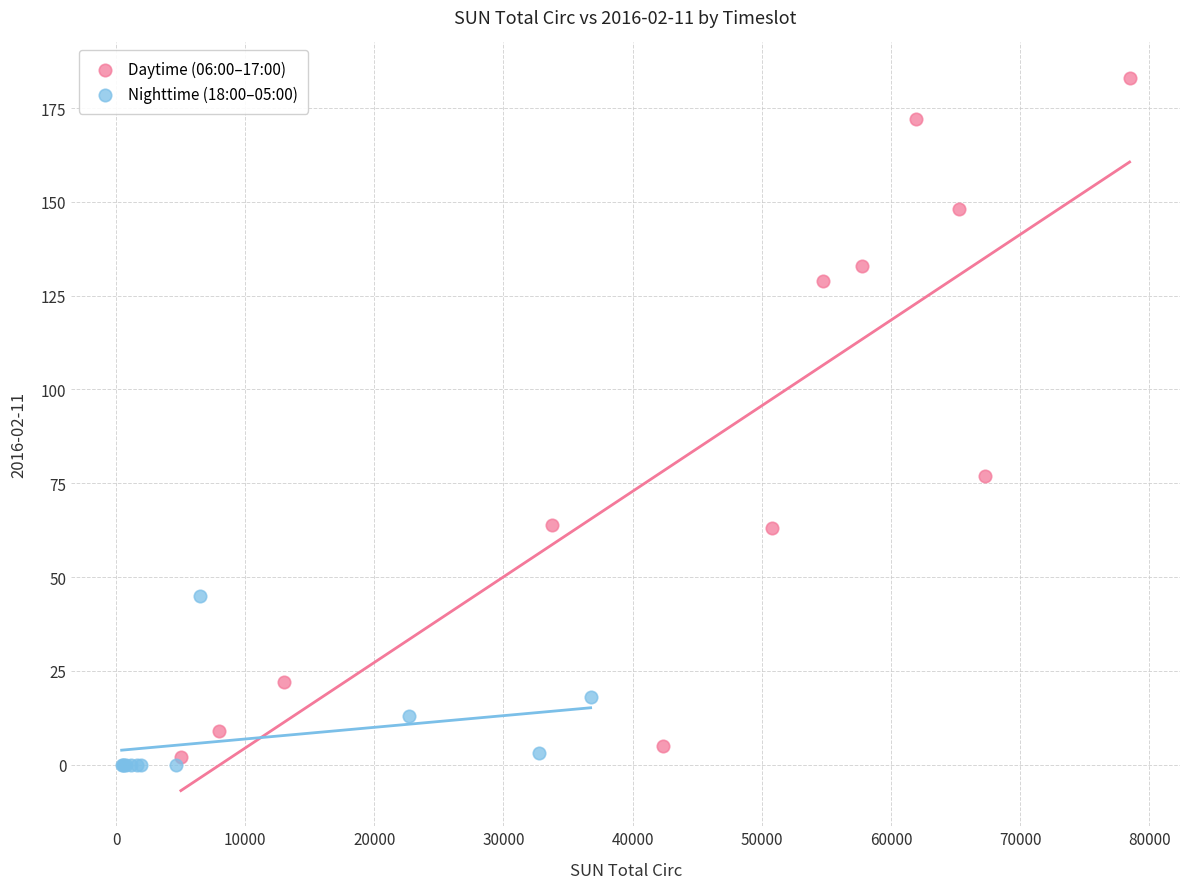

Which series reaches the maximum Y coordinate?

Daytime (06:00–17:00)